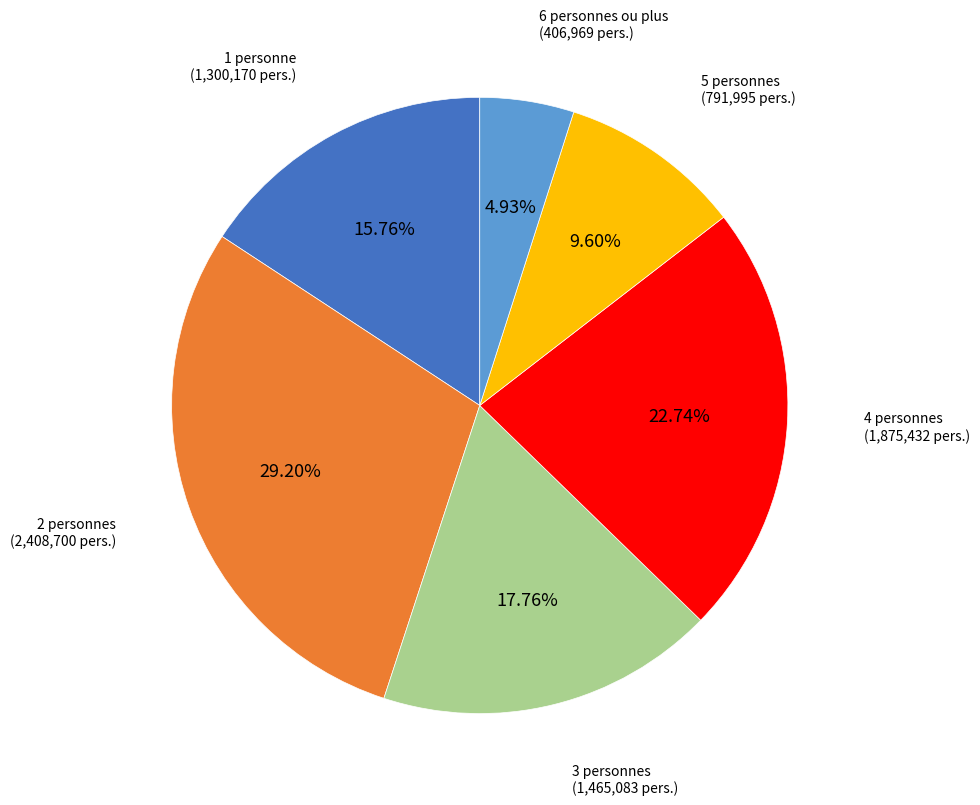

Is there a majority slice in this chart?

No